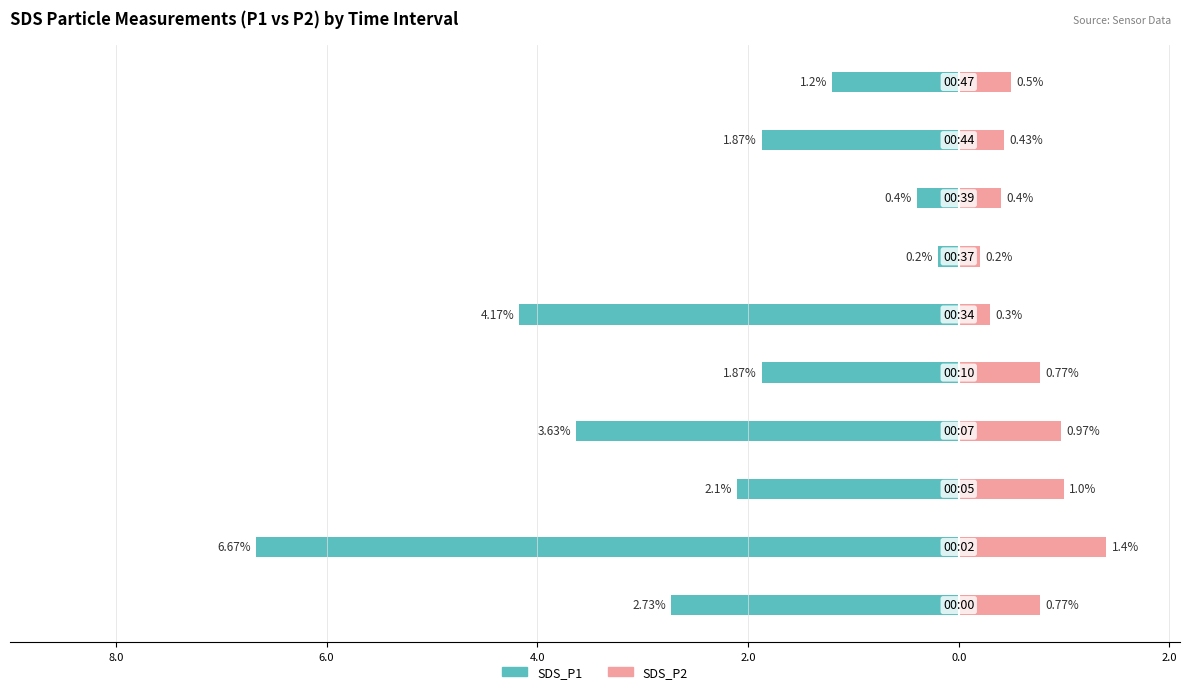

Reading left to right, extract all data points from this chart.

SDS_P1: -2.7	-6.7	-2.1	-3.6	-1.9	-4.2	-0.2	-0.4	-1.9	-1.2
SDS_P2: 0.8	1.4	1.0	1.0	0.8	0.3	0.2	0.4	0.4	0.5